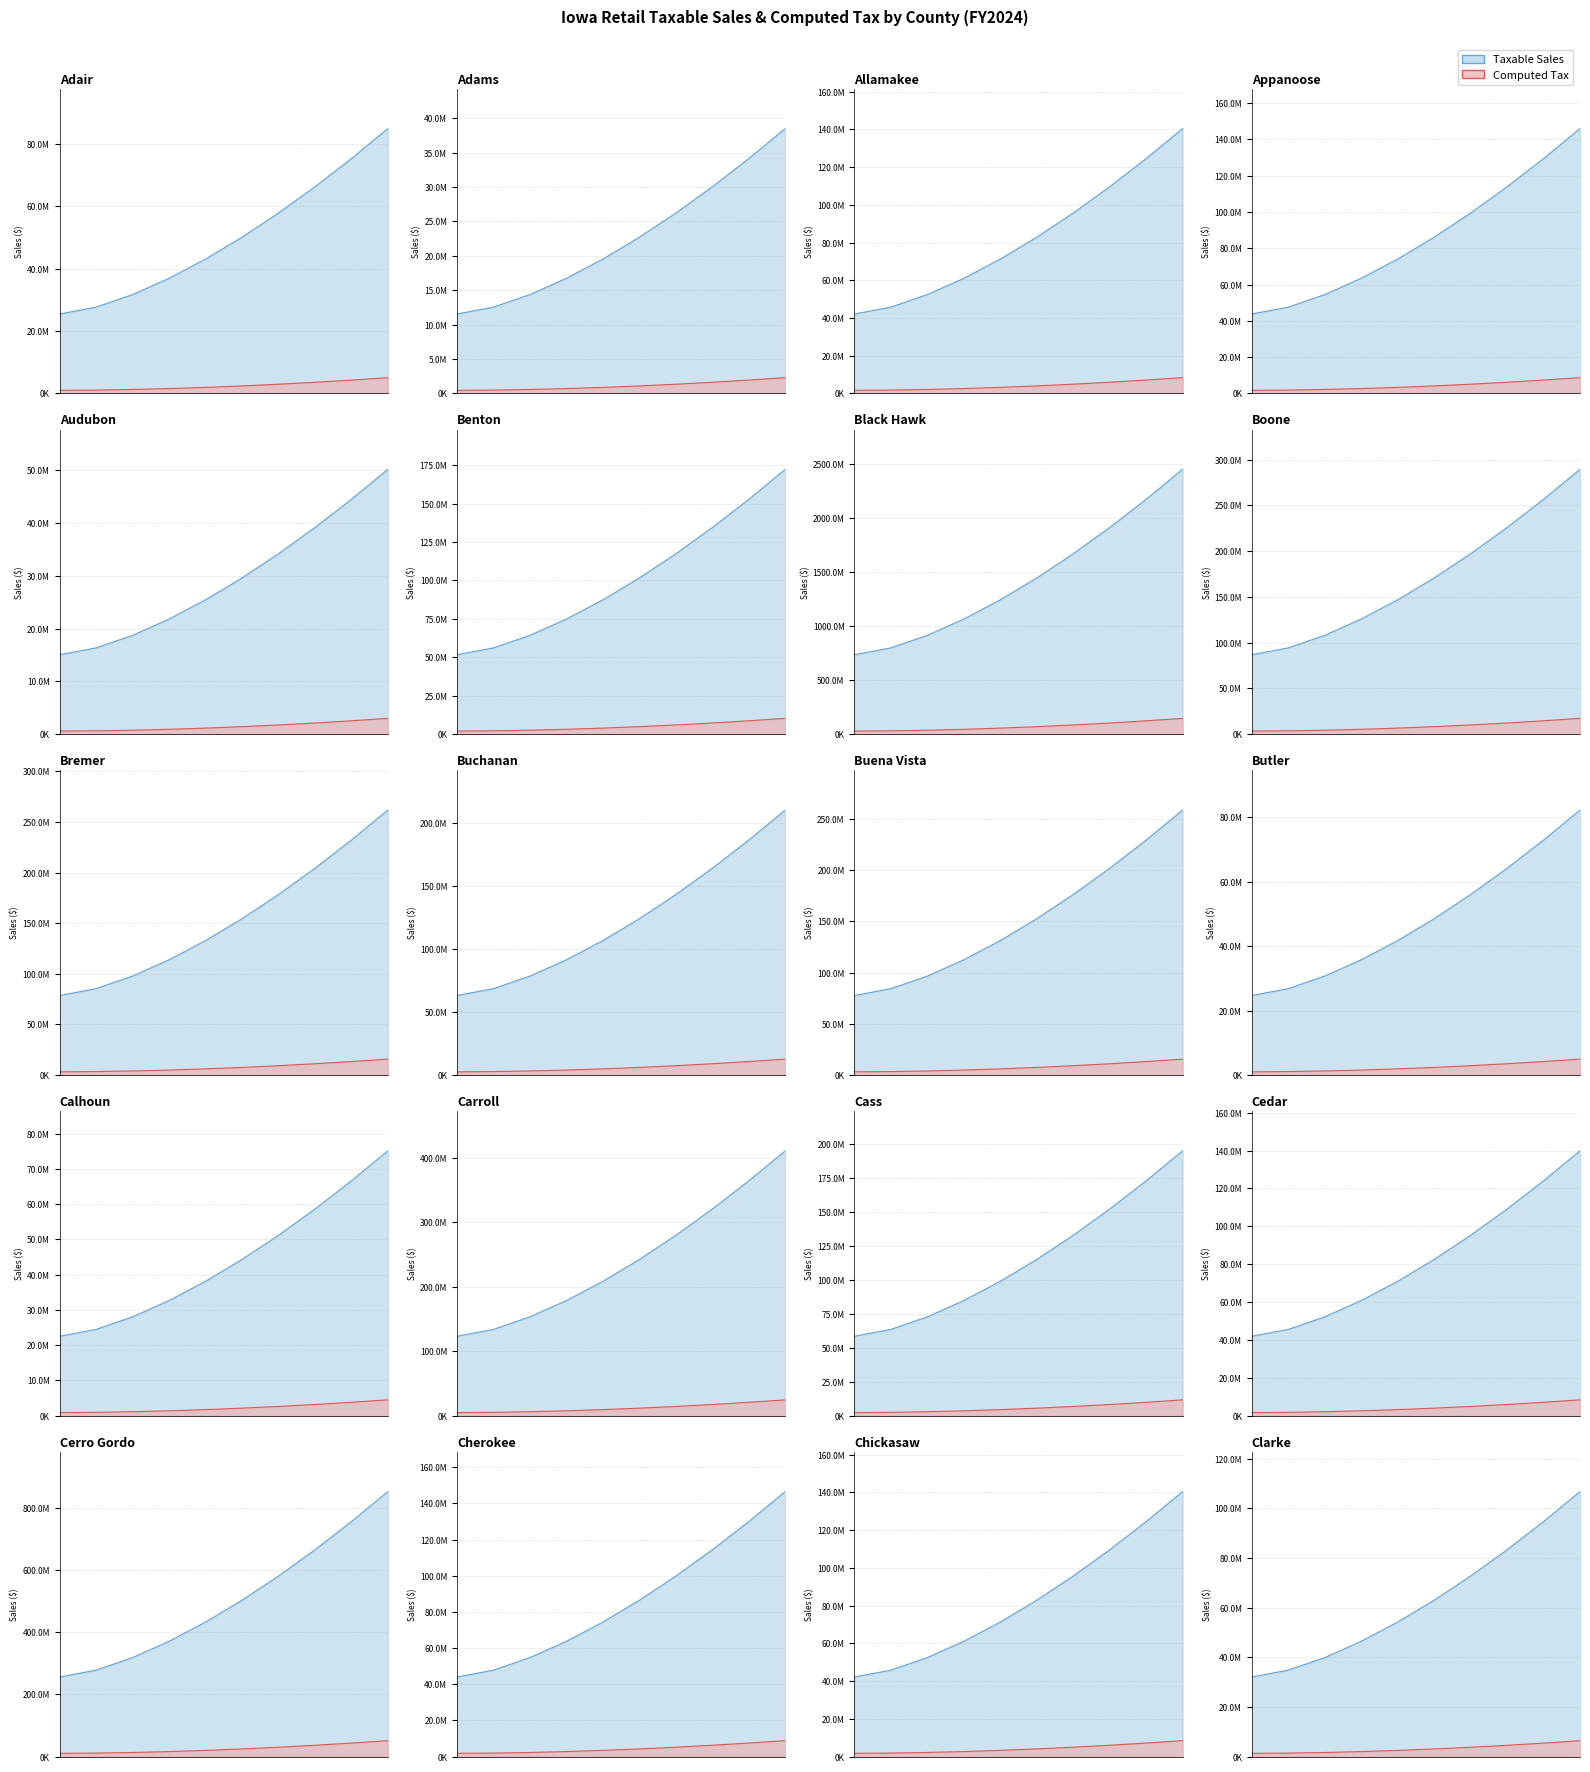

Reading left to right, extract all data points from this chart.

Taxable Sales: 84852555	38501355	140406490	146004175	50206409	172276740	2451925387	289428742	261752060	210455394	258552569	82297845	75145332	411213383	195022304	139901238	852699194	146593967	140452106	106722023
Computed Tax: 5062915	2298752	8410577	8735088	3006044	10332936	146680703	17338316	15678876	12611270	15466763	4934255	4507690	24633245	11678812	8393932	50992215	8782182	8418244	6363643